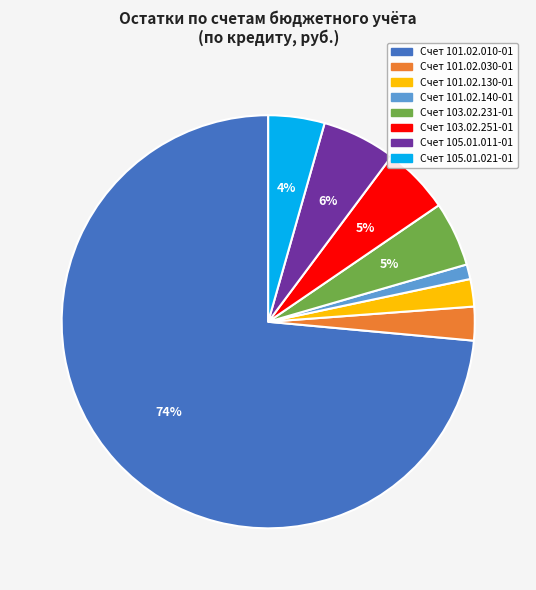

What is the smallest slice in the pie chart?

Счет 101.02.140-01